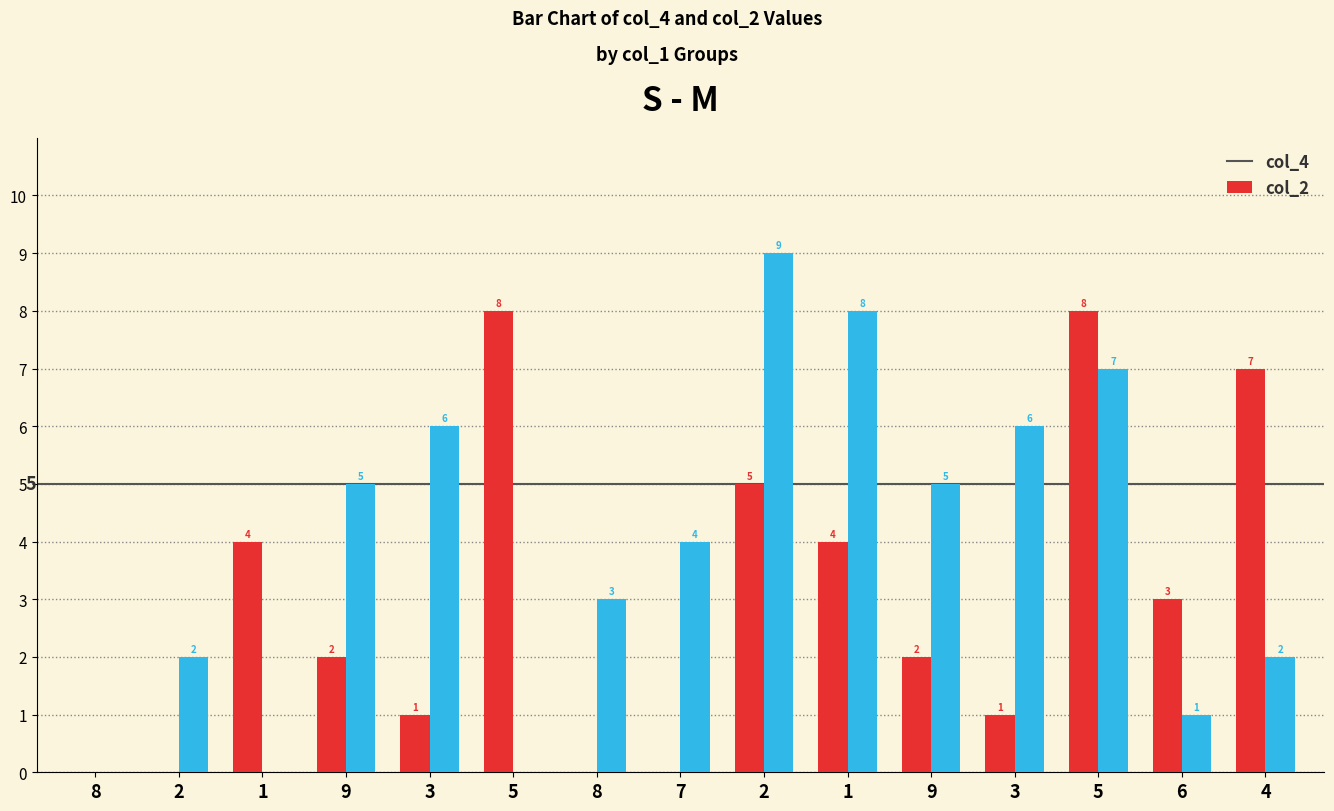

Are the bars grouped side by side (vs. stacked)?

Yes